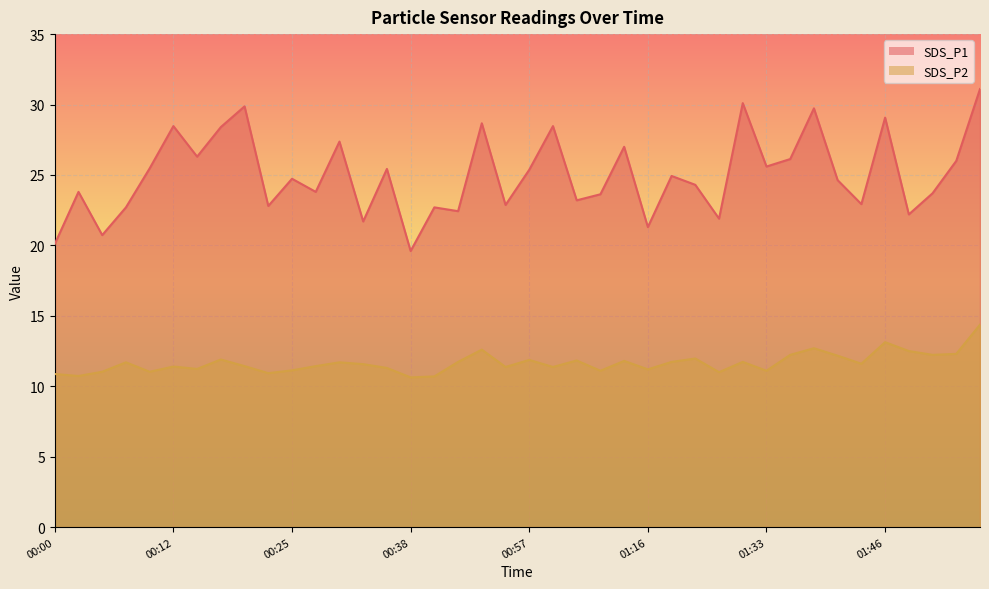

What is the difference between the SDS_P1 values at 01:56 and 00:38?

11.5